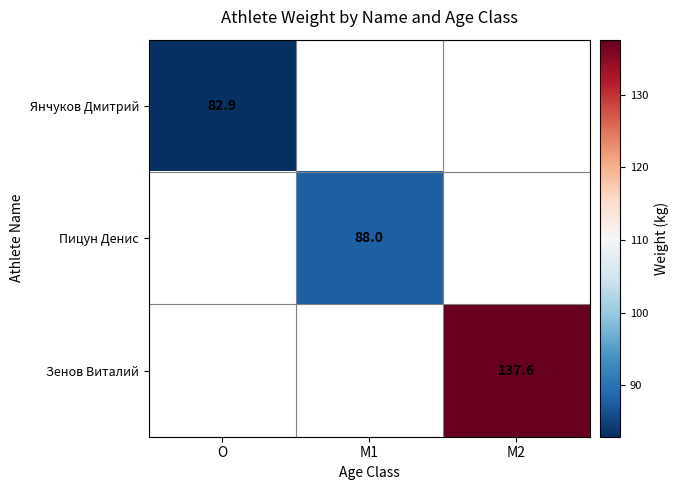

Is it true that Зенов Виталий equals 137.6 at M2?

True